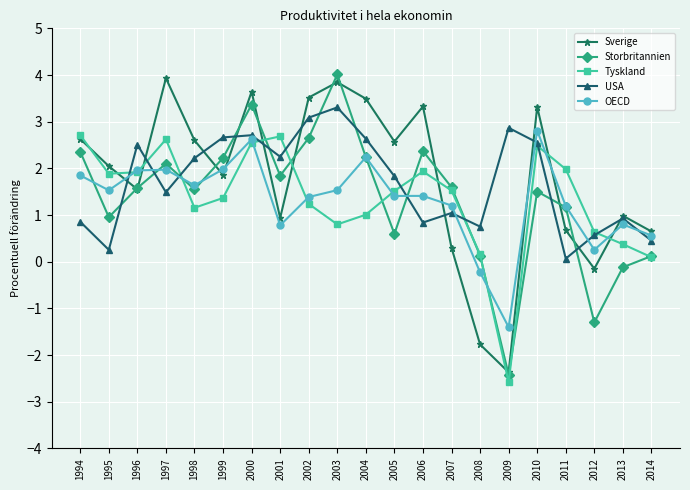

Read the Storbritannien value at 2012.

-1.3